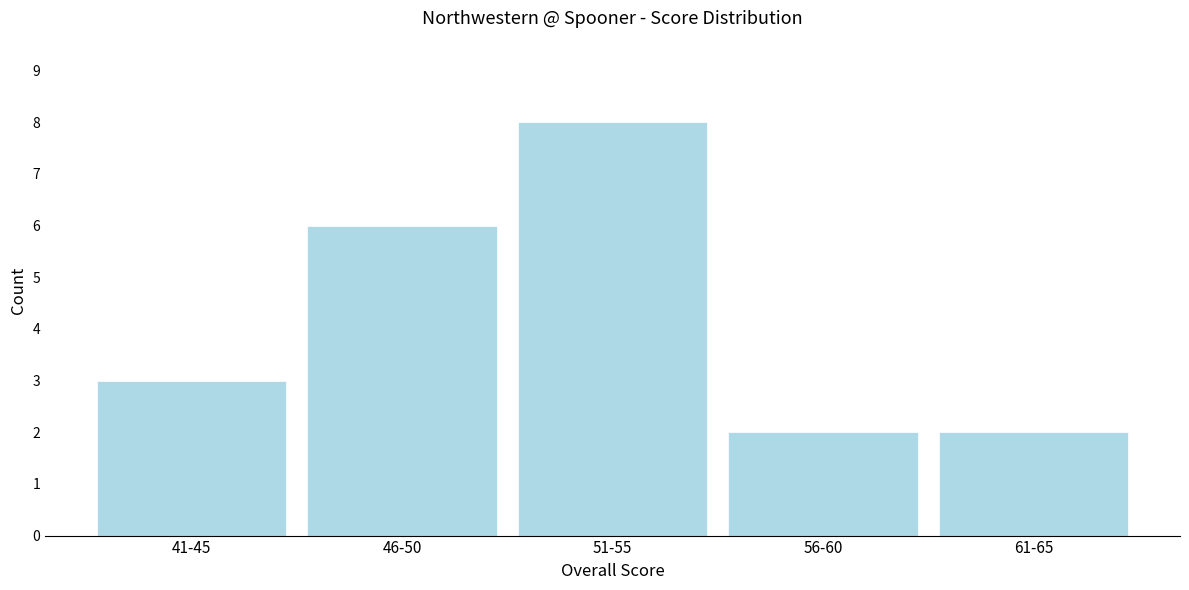

Reading right to left, what are all the values shown in this chart?

61-65=2	56-60=2	51-55=8	46-50=6	41-45=3